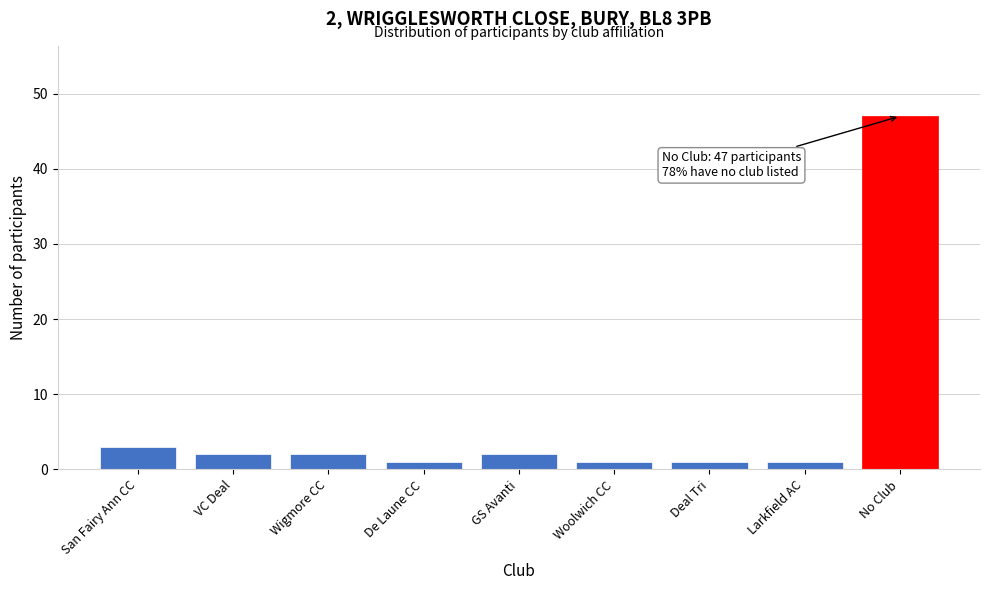

Reading left to right, extract all data points from this chart.

3	2	2	1	2	1	1	1	47